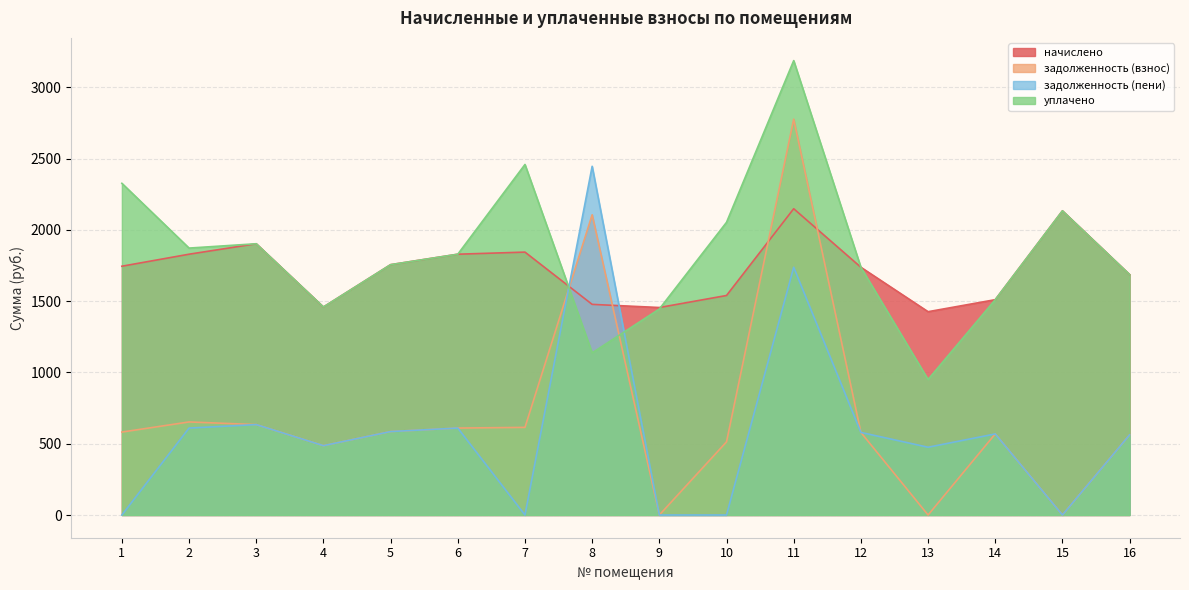

In задолженность (взнос), how many points are lower than both neighbors (excluding endpoints)?

4